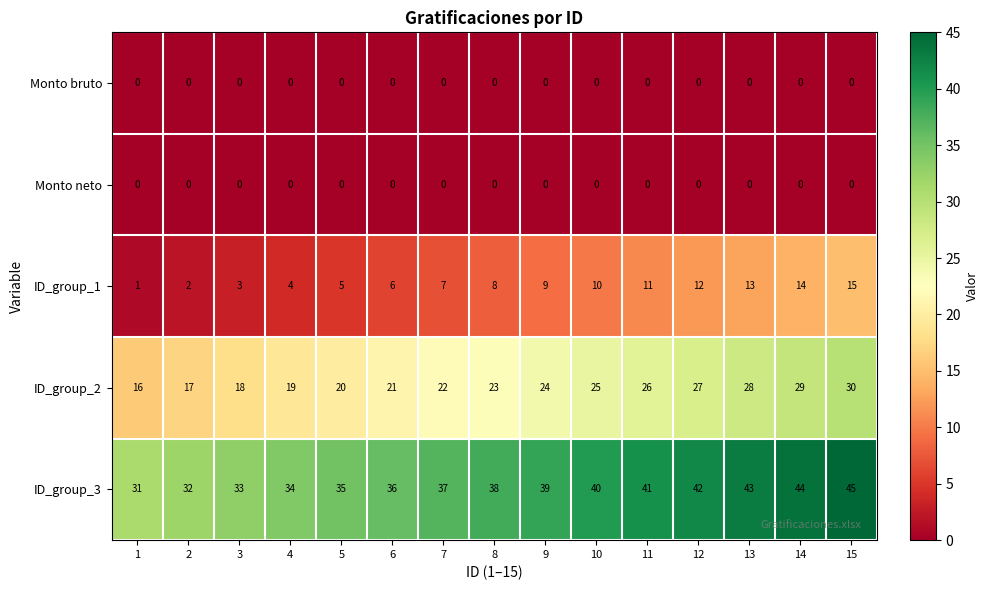

Which series has the largest total across all categories?

ID_group_3